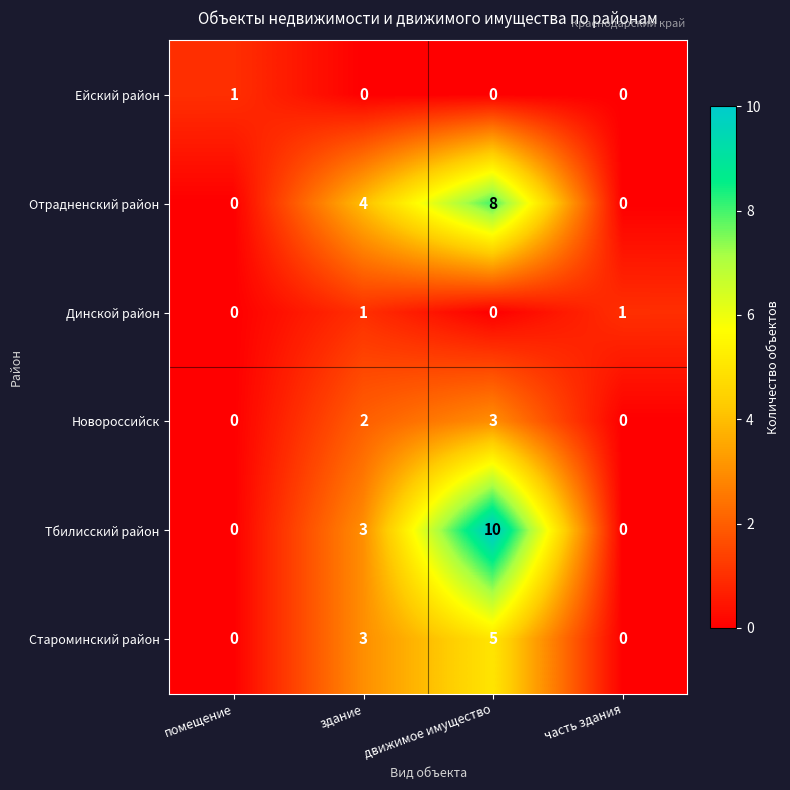

At how many categories does at least one series exceed 3?

2